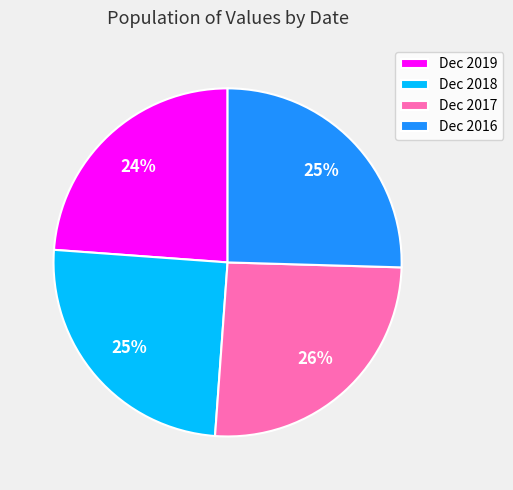

Which slice is the smallest?

Dec 2019